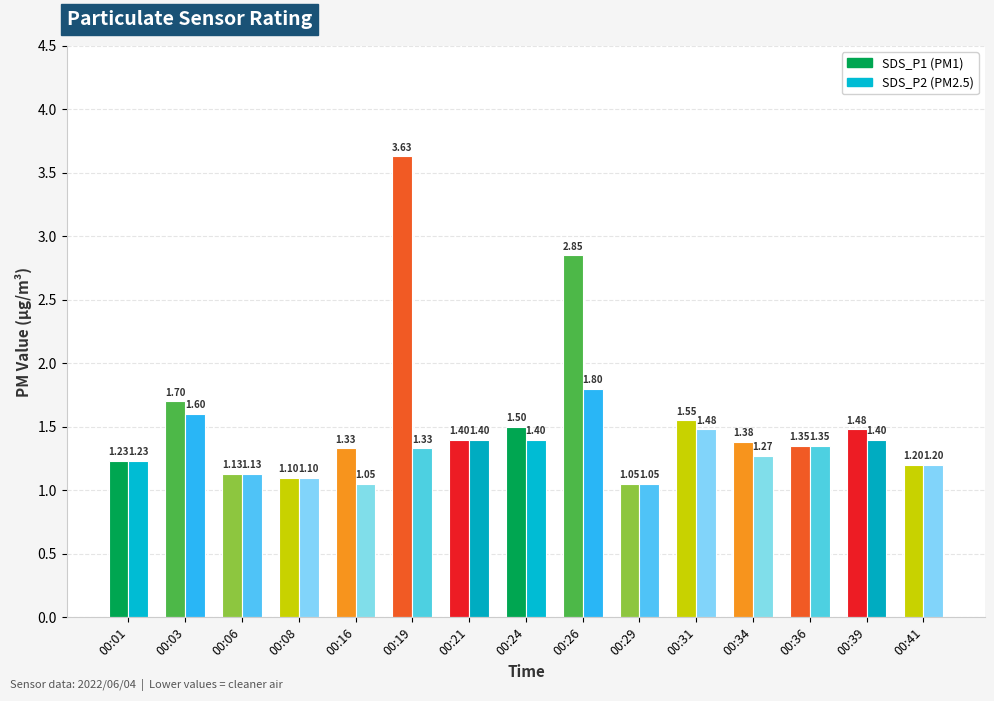

True or false: SDS_P1 has a value of 4.3 at 00:26.

False